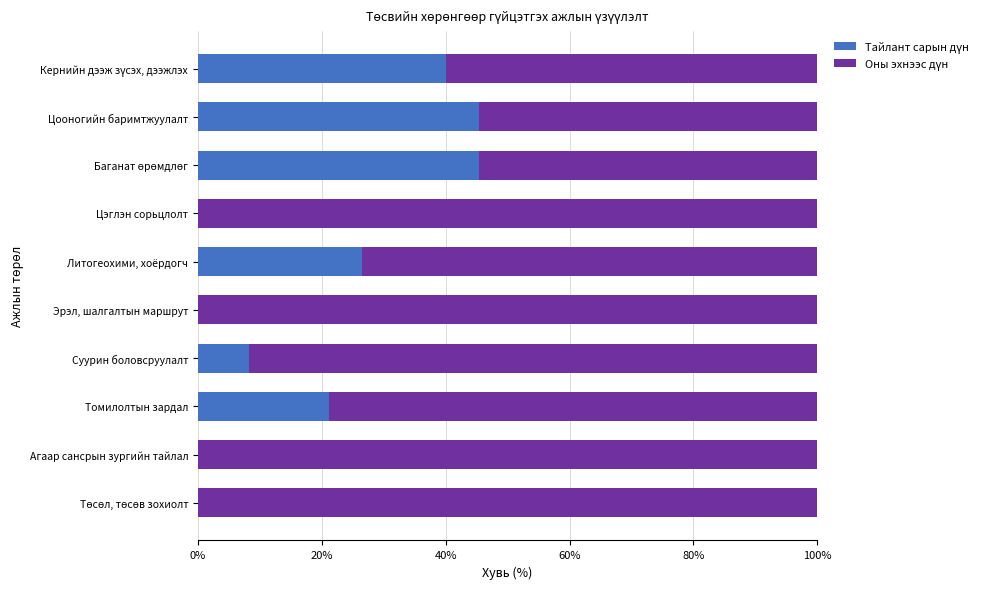

What is the total value across all series at Томилолтын зардал?

100.0